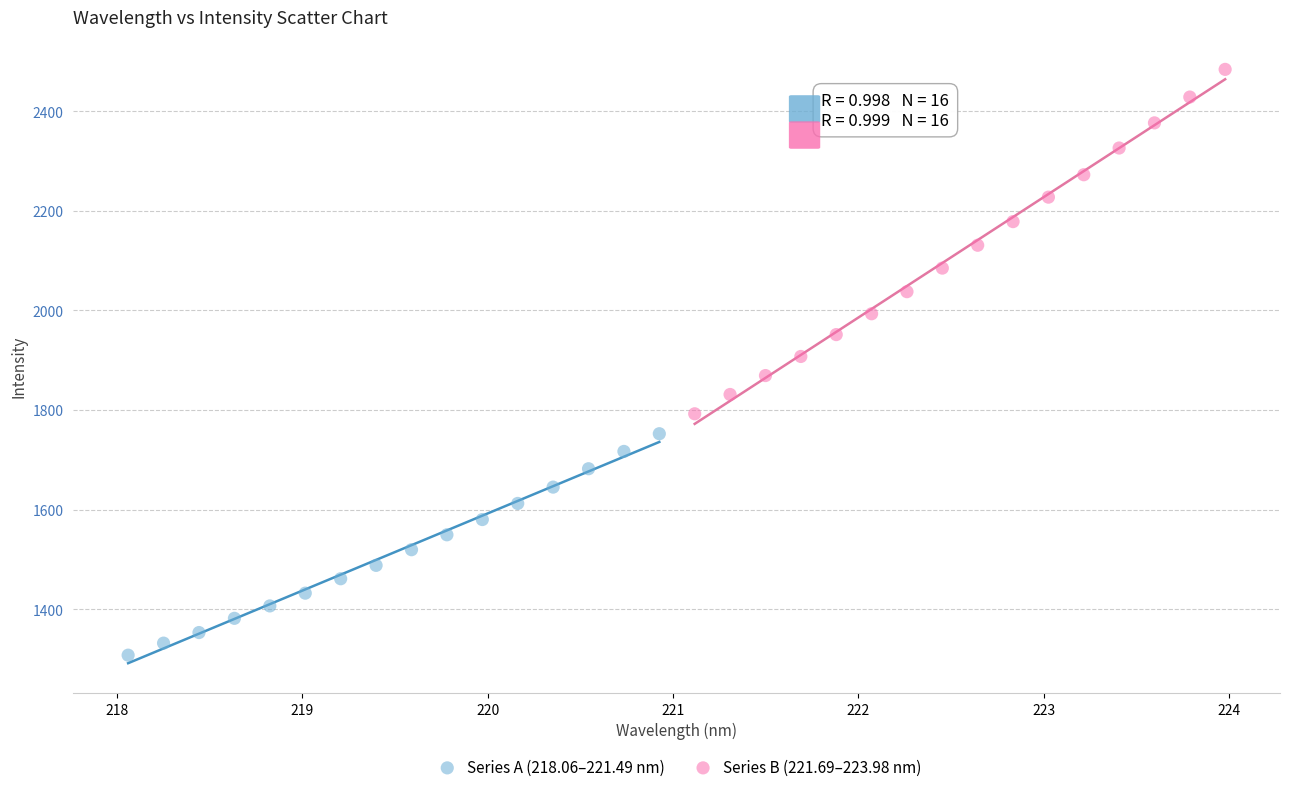

Which series has the widest spread of Y values?

Series B (221.69–223.98 nm)